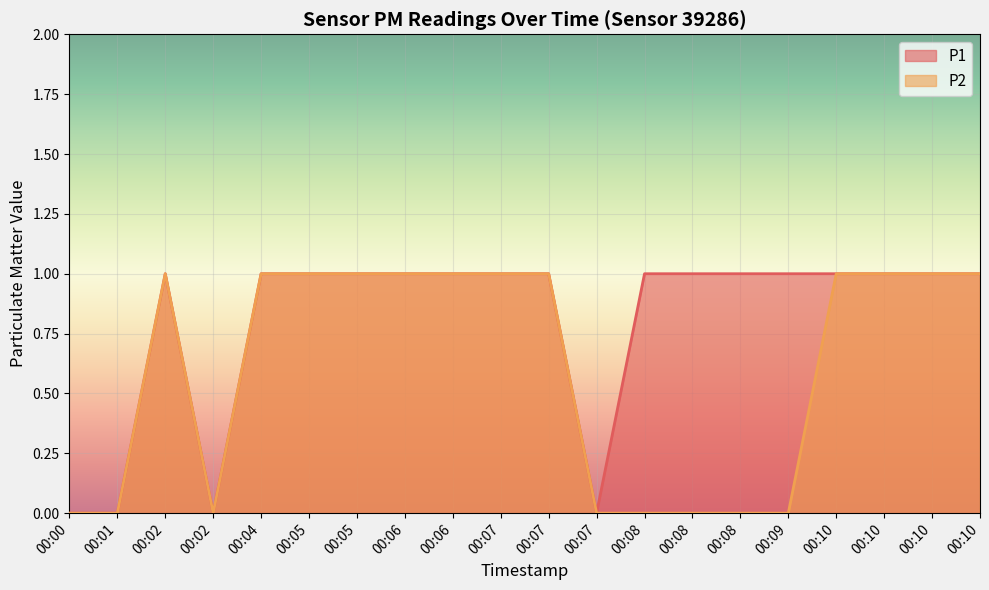

What are all the series names shown in the legend?

P1, P2